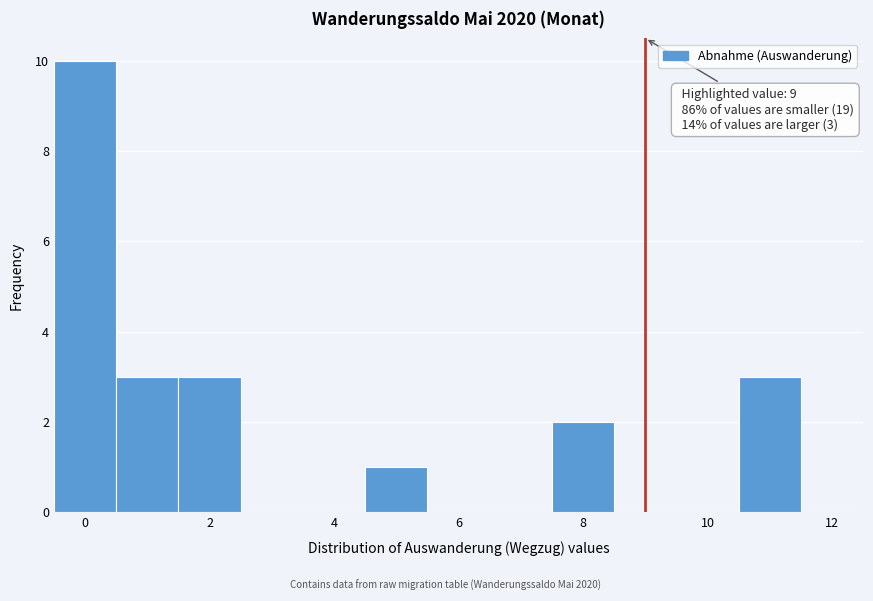

Which range on the x-axis has the tallest bar?

-0.5 to 0.5